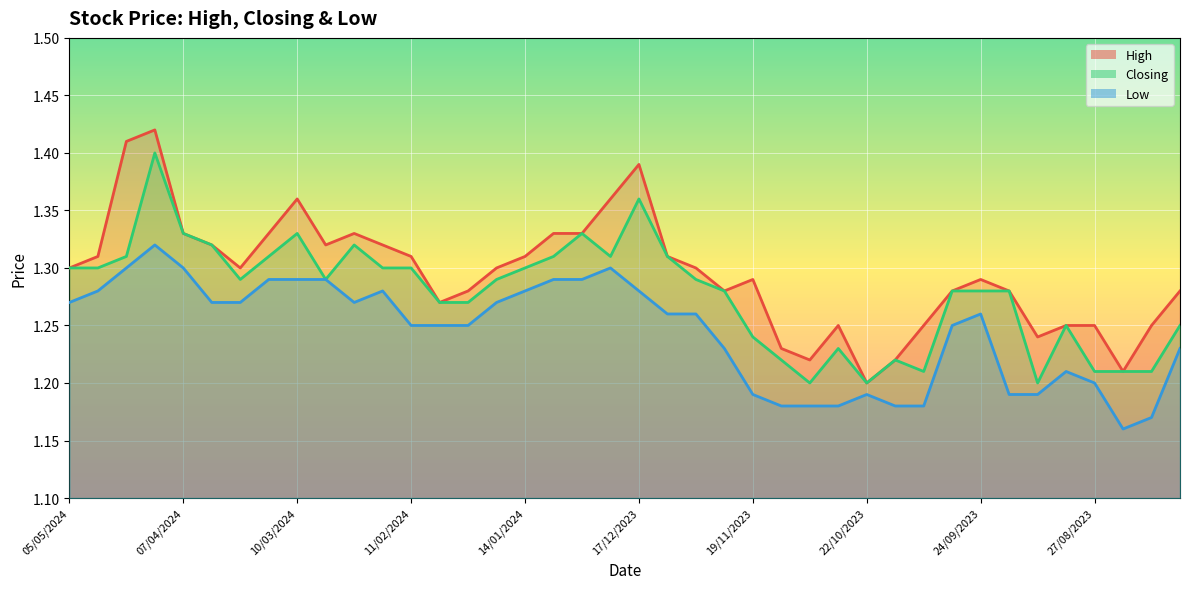

True or false: Closing and Low intersect in this chart.

False